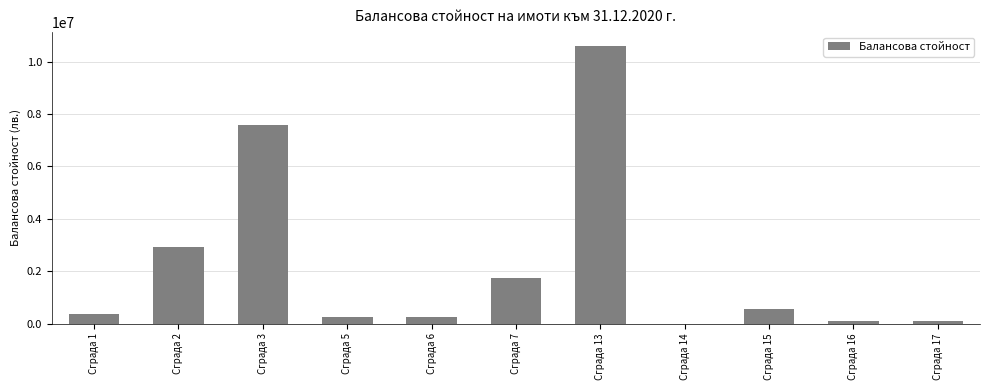

Which has a higher value, Сграда 13 or Сграда 1?

Сграда 13